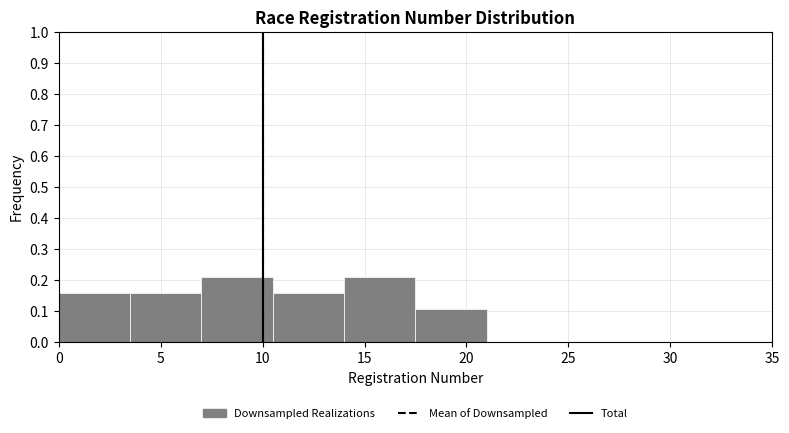

Reading left to right, transcribe this chart: for each bar, give the range it covers on the x-axis and its height. The values are not printed on the chart, so give them approximately, as read against the axis.

0.0 to 3.5: 0.16
3.5 to 7.0: 0.16
7.0 to 10.5: 0.21
10.5 to 14.0: 0.16
14.0 to 17.5: 0.21
17.5 to 21.0: 0.11
21.0 to 24.5: 0
24.5 to 28.0: 0
28.0 to 31.5: 0
31.5 to 35.0: 0